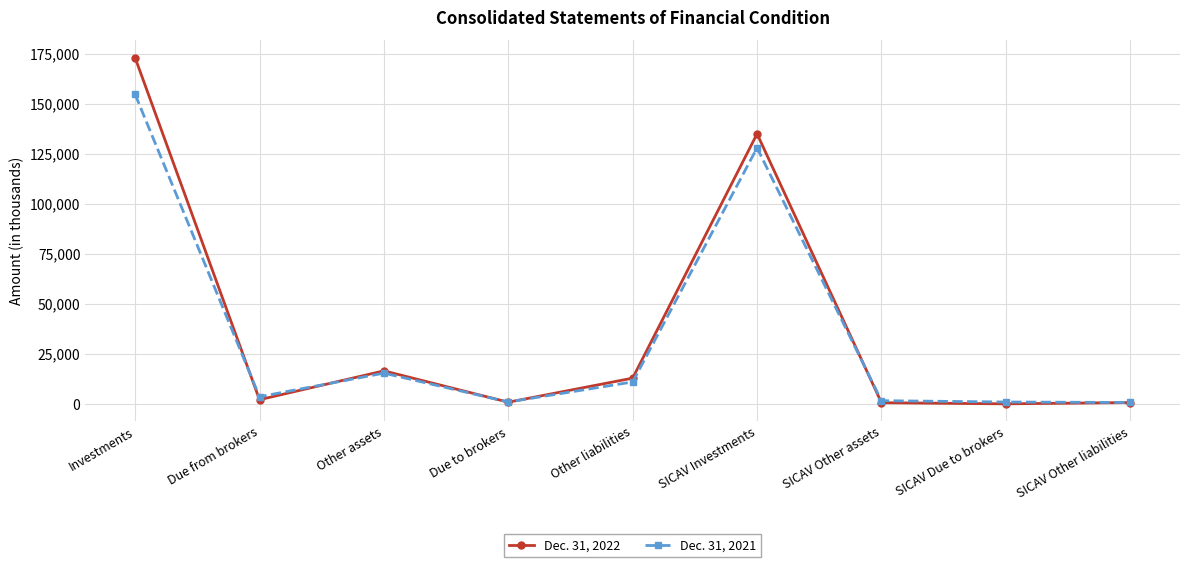

After their last crossing, which series has the higher values: Dec. 31, 2021 or Dec. 31, 2022?

Dec. 31, 2021